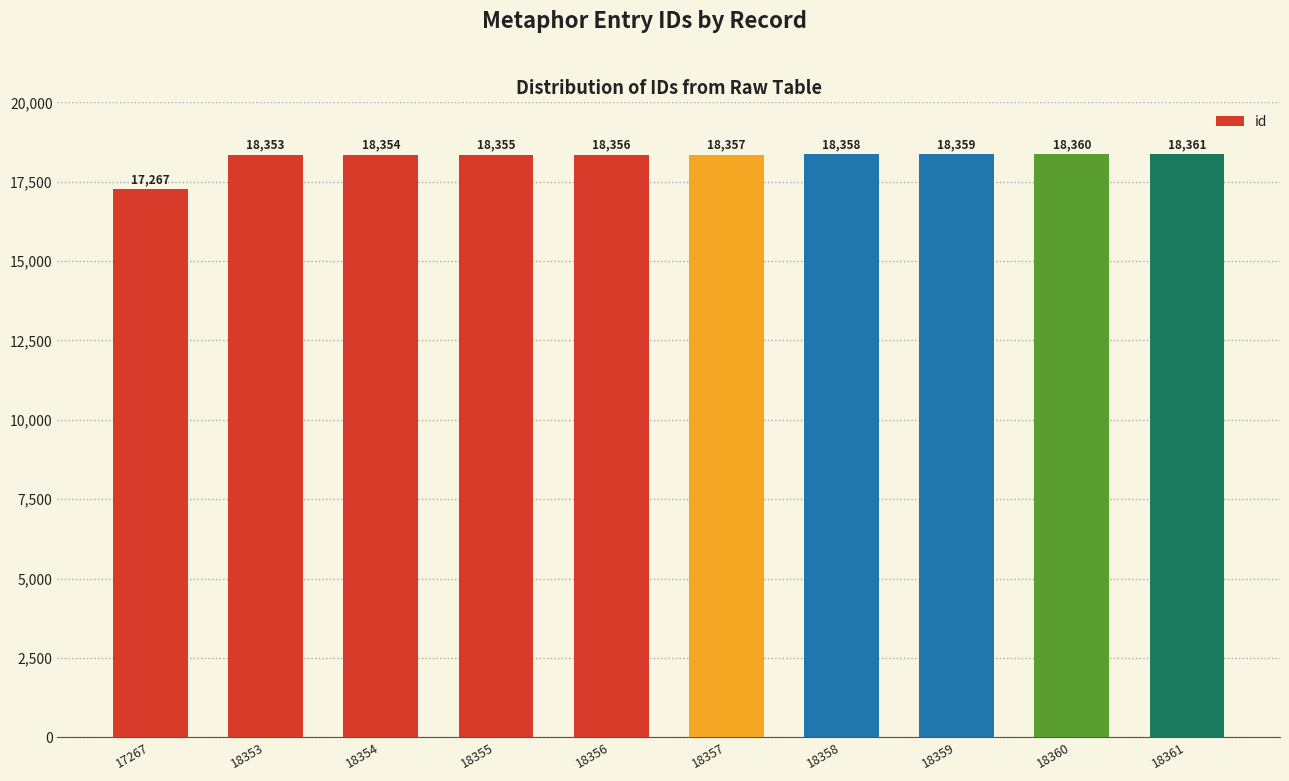

Which category has the highest value across all series?

18361